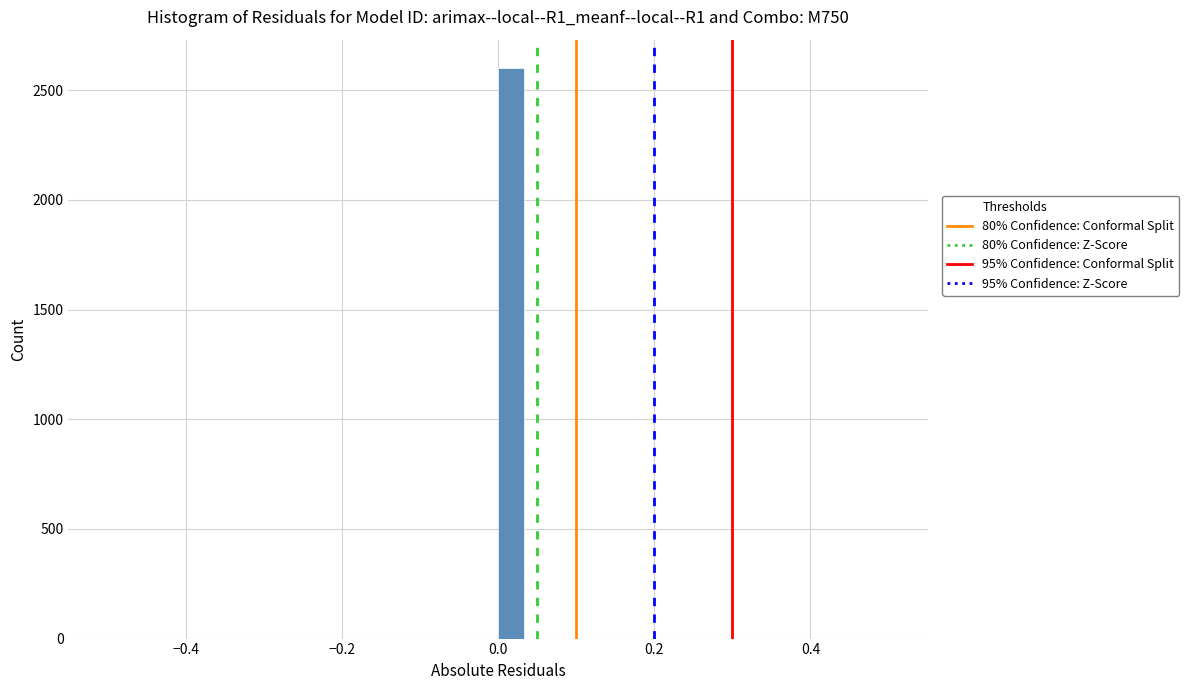

Read against the x-axis, roughly where is the centre of the tallest bar?

0.02